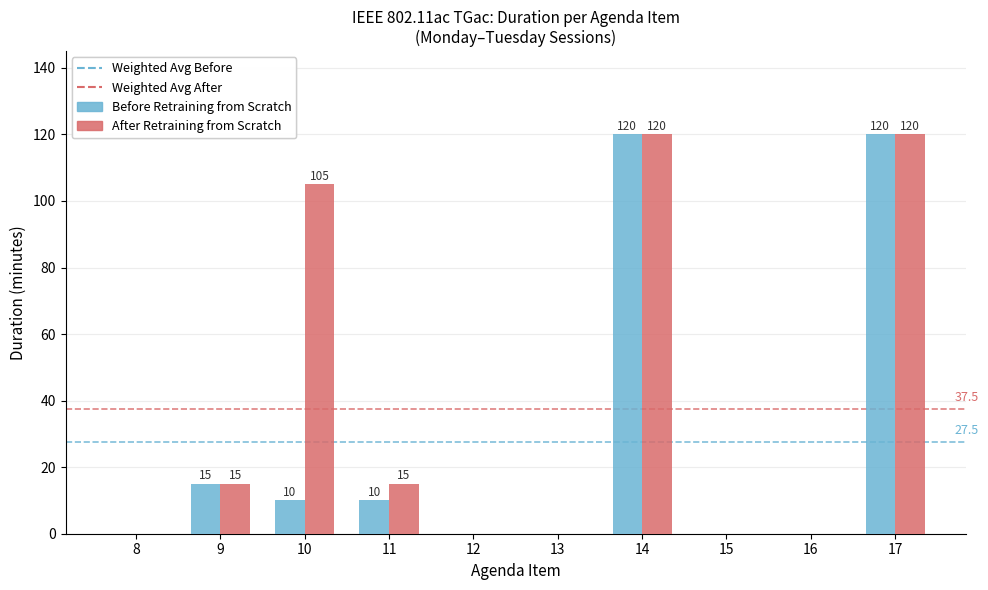

Is the value of Before Retraining from Scratch at 11 greater than the value of After Retraining from Scratch at 13?

Yes